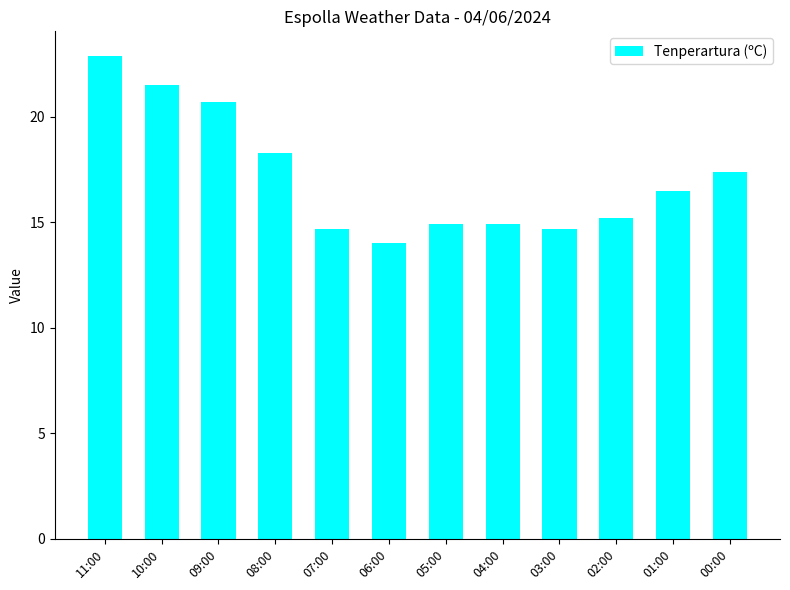

Approximately how many times larger is the value at 09:00 compared to 06:00?

1.5